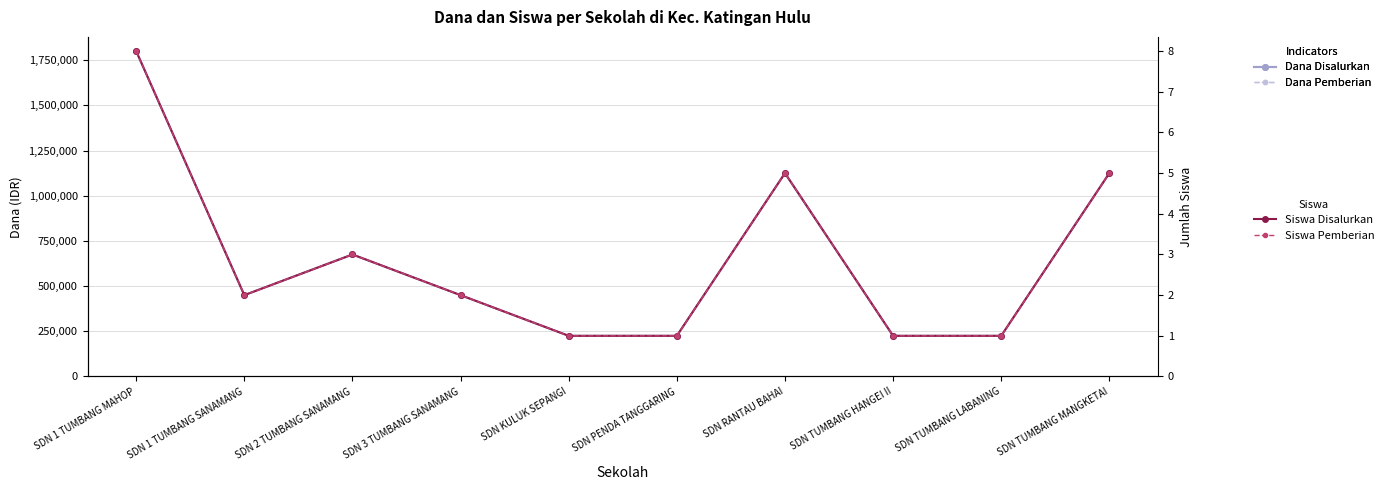

Reading left to right, extract all data points from this chart.

Dana Disalurkan: 1800000	450000	675000	450000	225000	225000	1125000	225000	225000	1125000
Dana Pemberian: 1800000	450000	675000	450000	225000	225000	1125000	225000	225000	1125000
Siswa Disalurkan: 8	2	3	2	1	1	5	1	1	5
Siswa Pemberian: 8	2	3	2	1	1	5	1	1	5